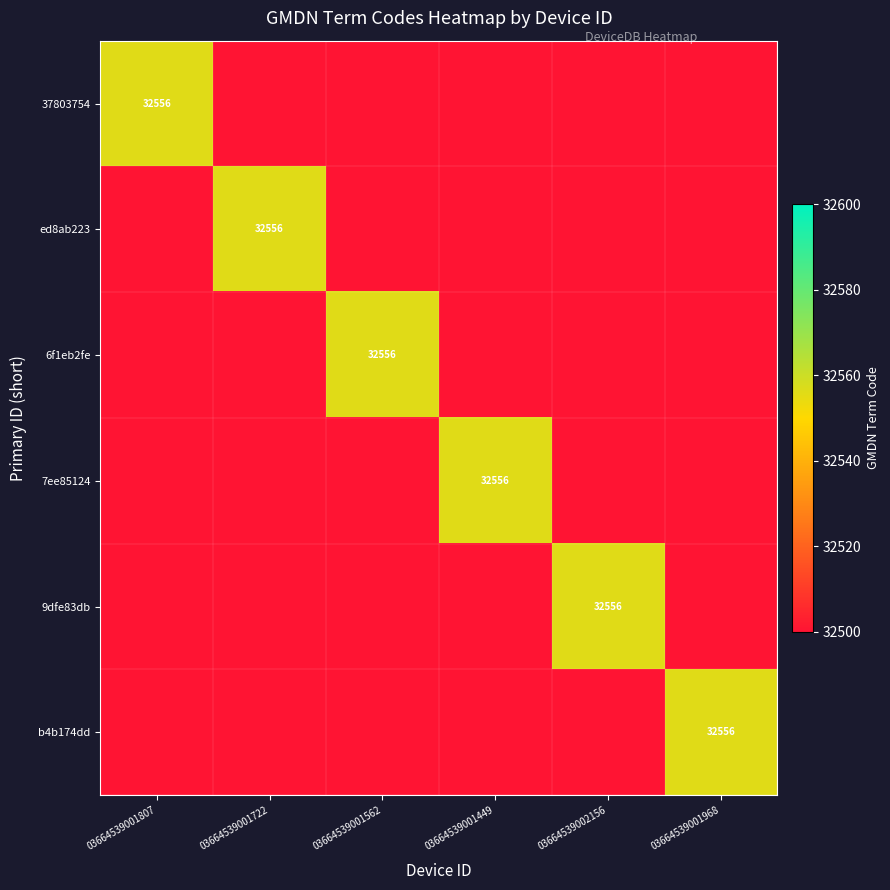

How many categories are shown in the chart?

6